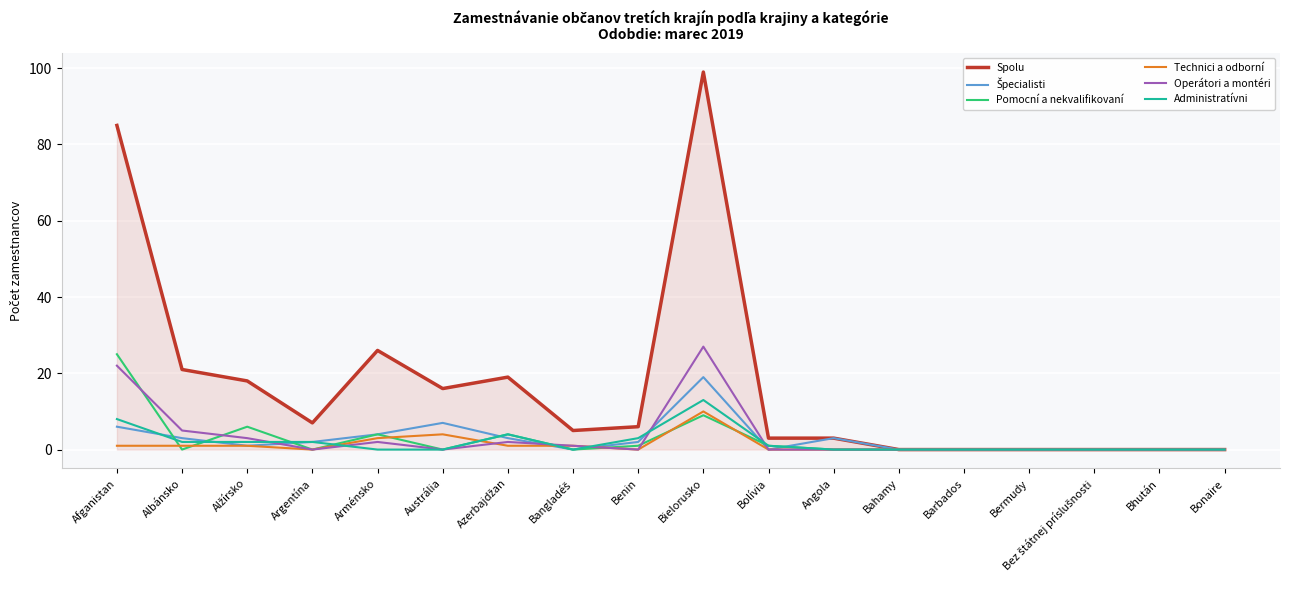

What is the difference between the second highest and second lowest values in the Administratívni series?

8